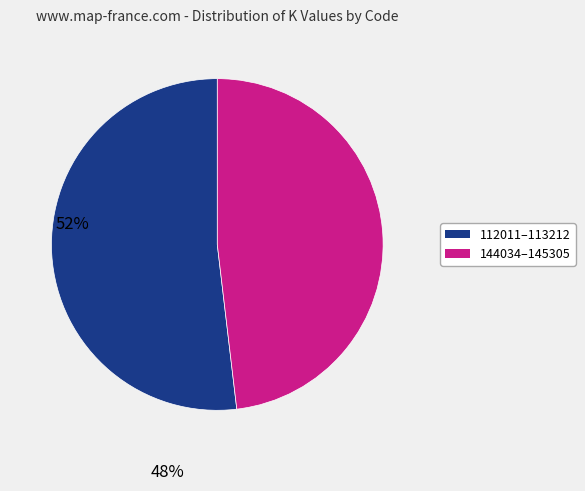

Is it true that 112011–113212 is 47% of the pie?

False